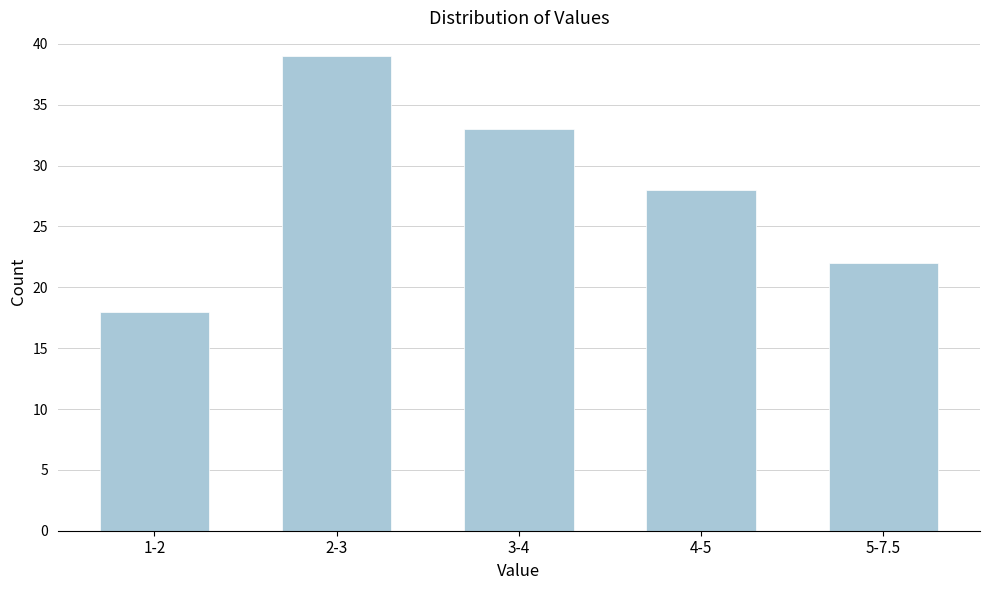

Reading right to left, list all the values displayed in this chart.

22	28	33	39	18